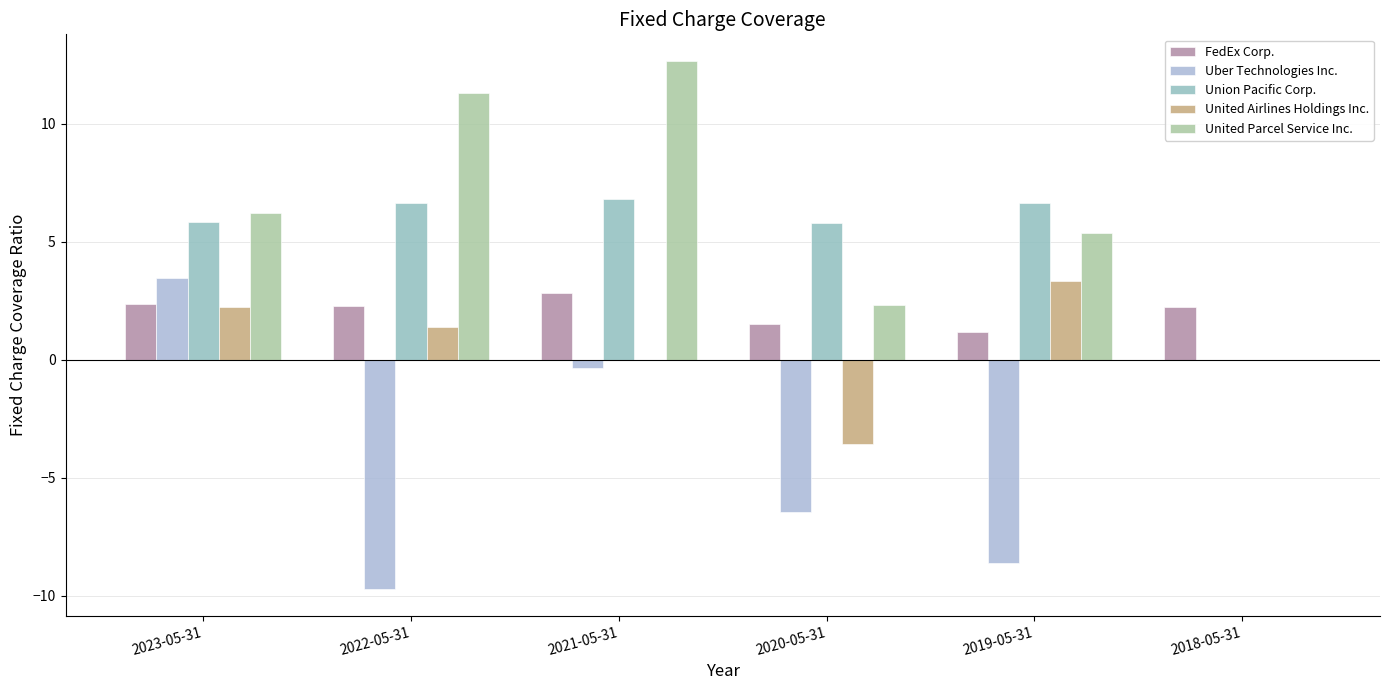

True or false: FedEx Corp. has a value of 3.5 at 2023-05-31.

False